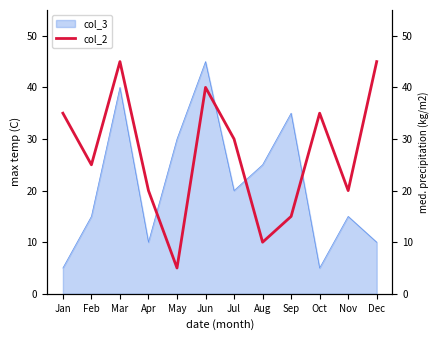

List the labels in order of value, largest first.

Mar, Dec, Jun, Jan, Oct, Jul, Feb, Apr, Nov, Sep, Aug, May